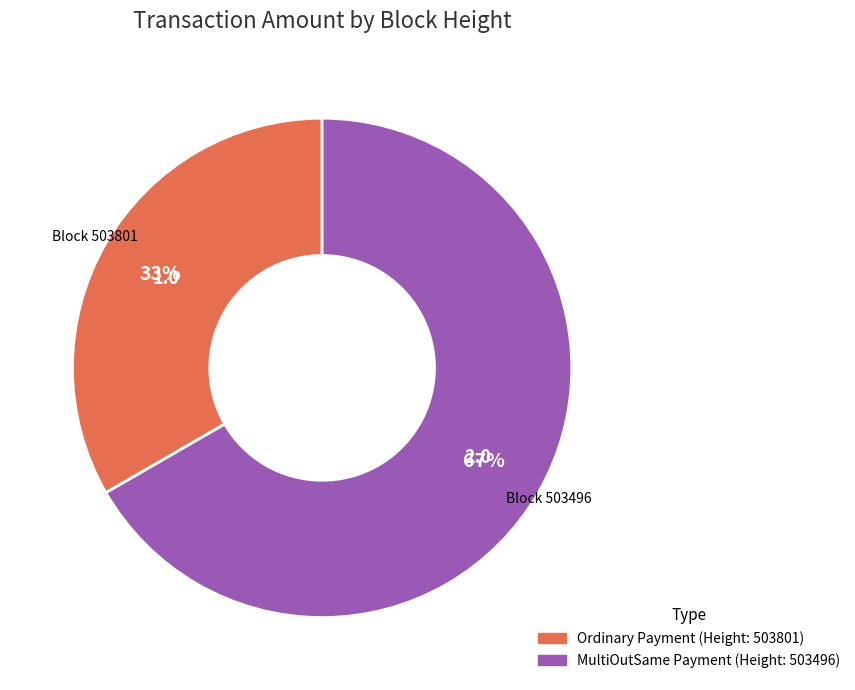

Is there a majority slice in this chart?

Yes